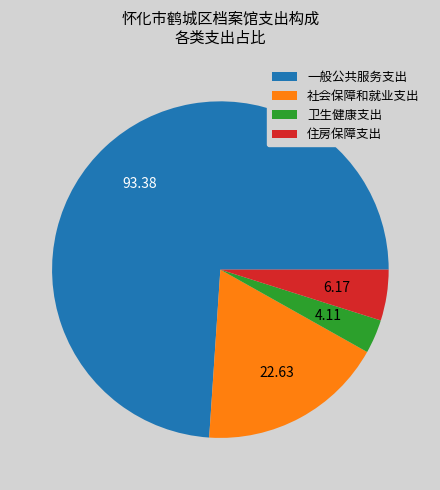

Combined, do 卫生健康支出 and 社会保障和就业支出 account for over 50%?

No